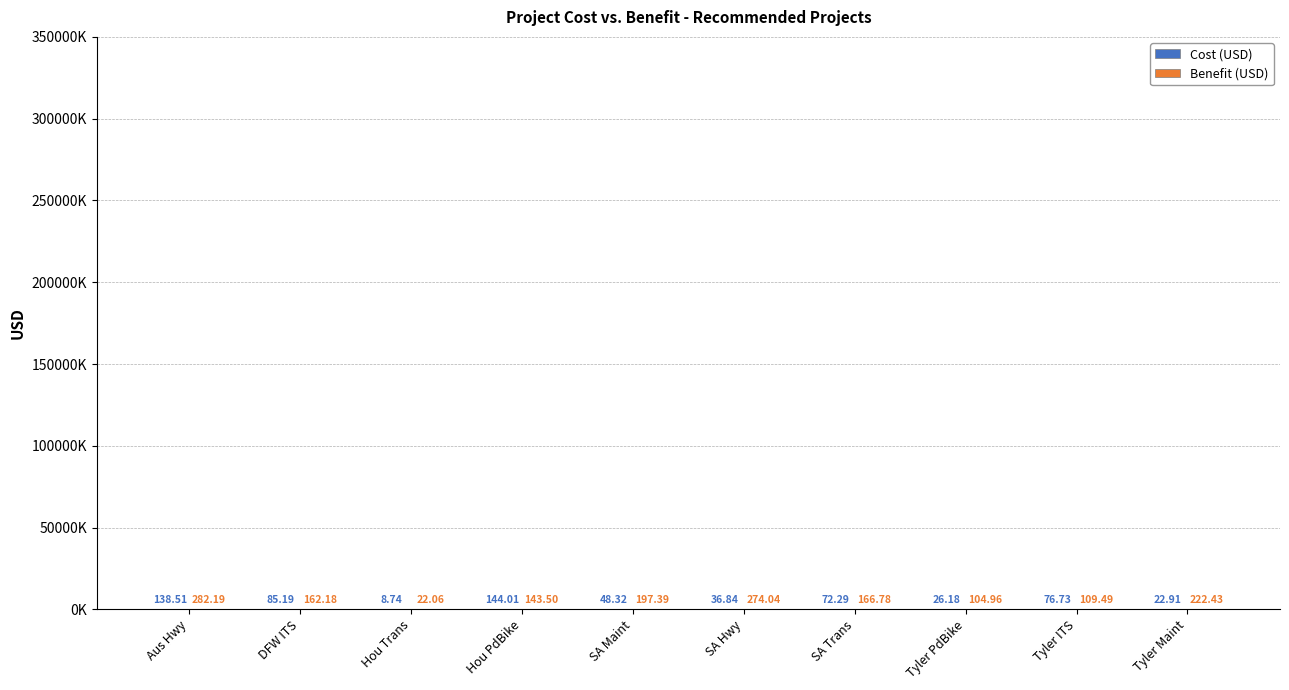

Is it true that Cost equals 48320.1 at SA Maint?

True